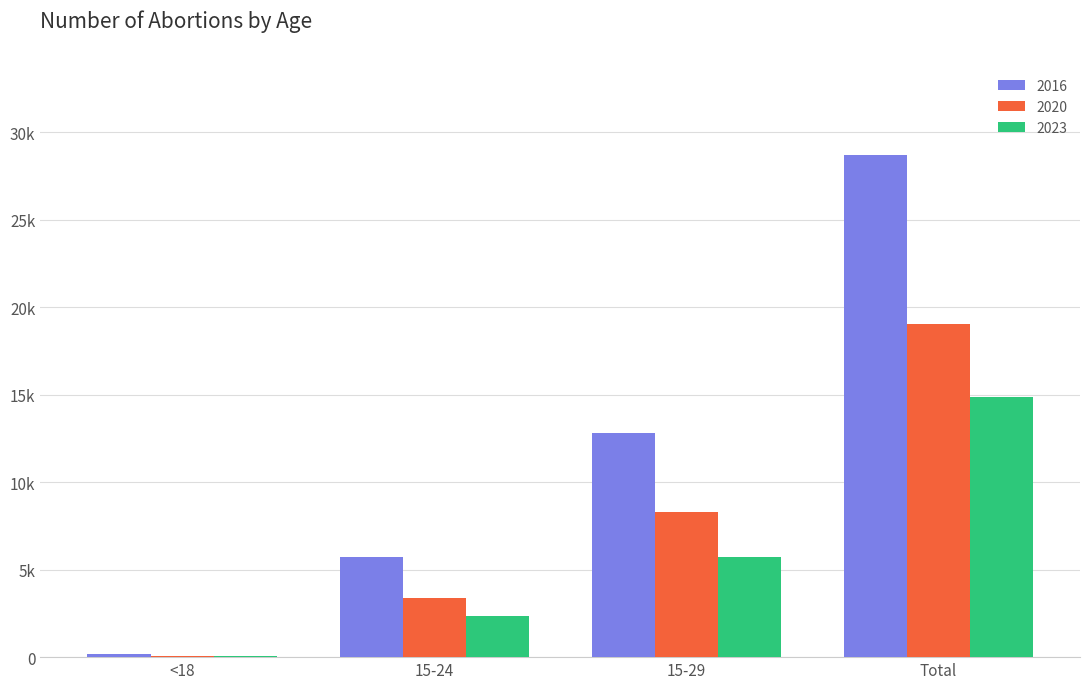

True or false: 2016 has a value of 18046 at Total.

False